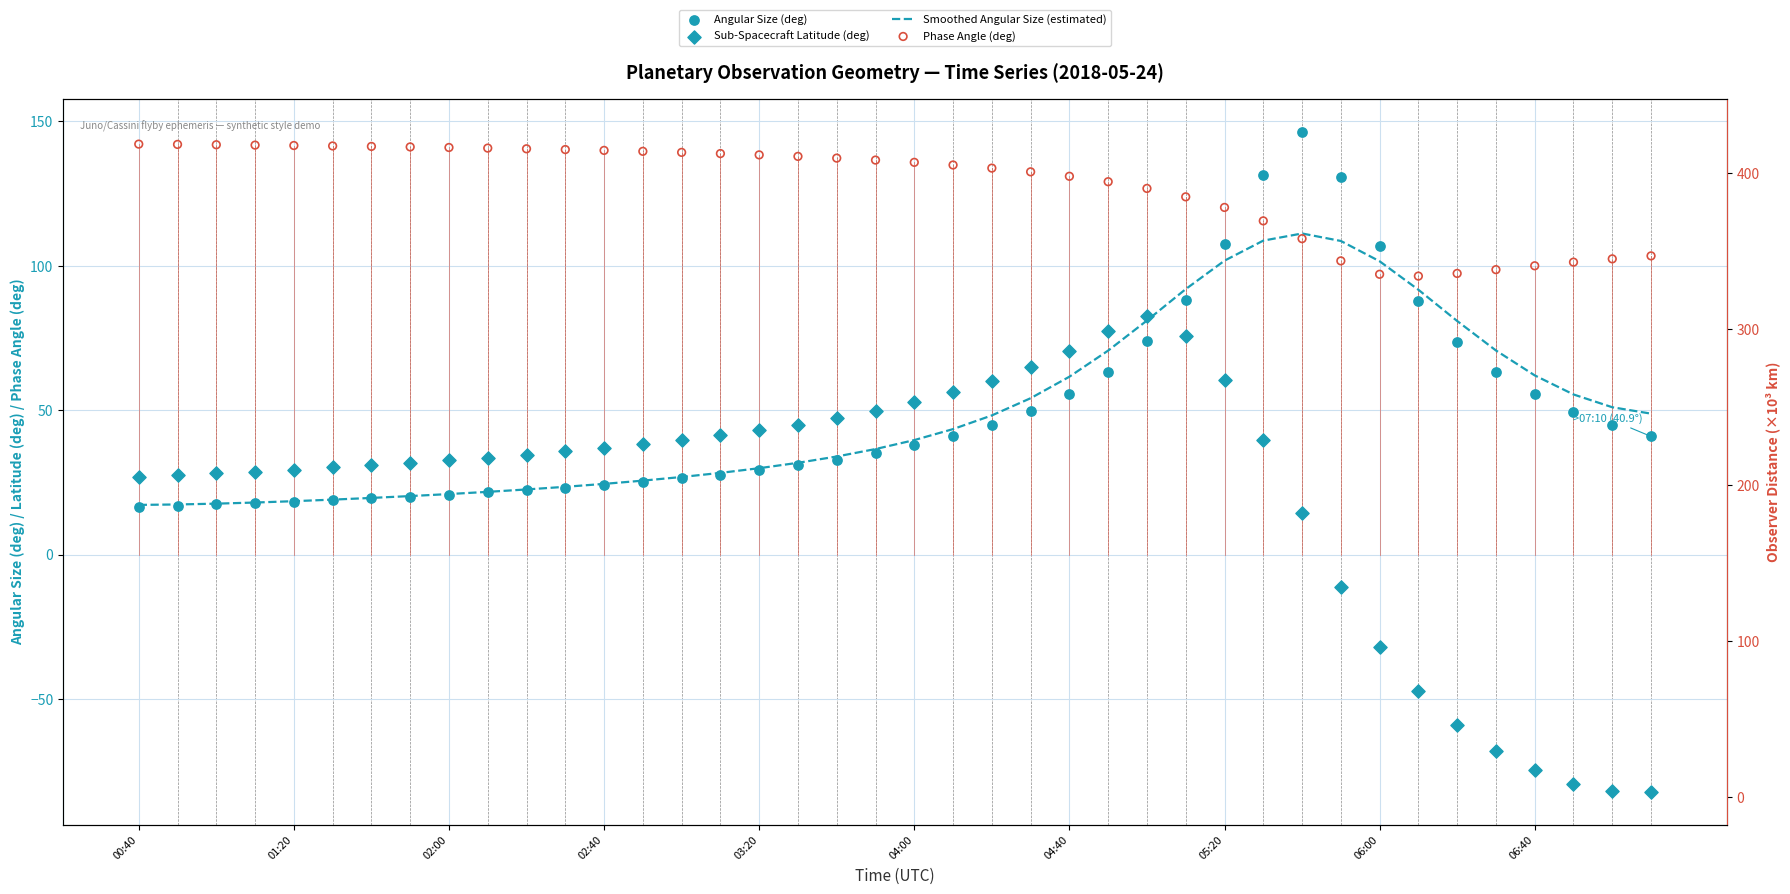

At which category is the sum across all series the highest?

29